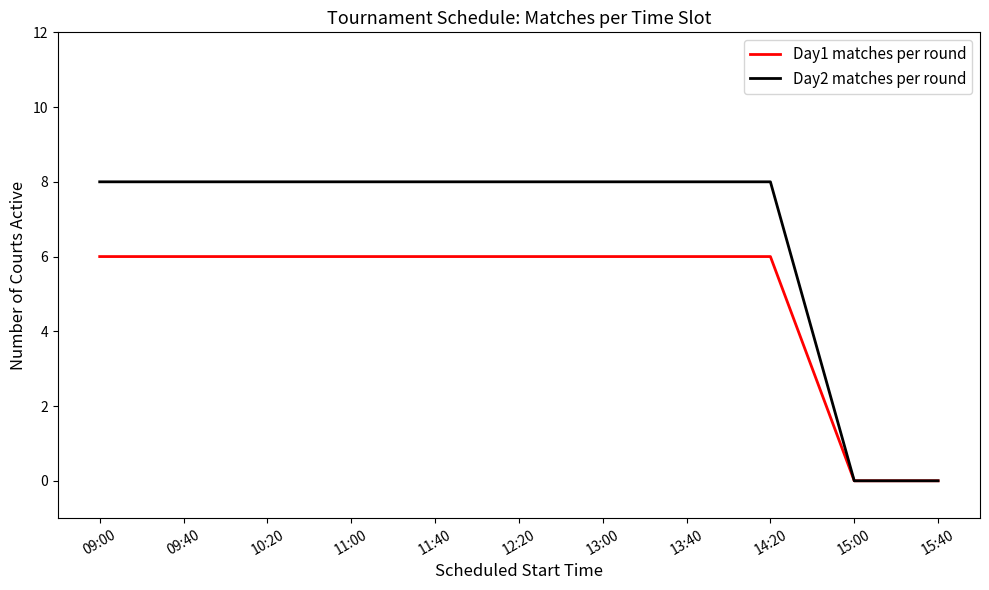

True or false: Day2 matches per round has a value of 3 at 11:40.

False